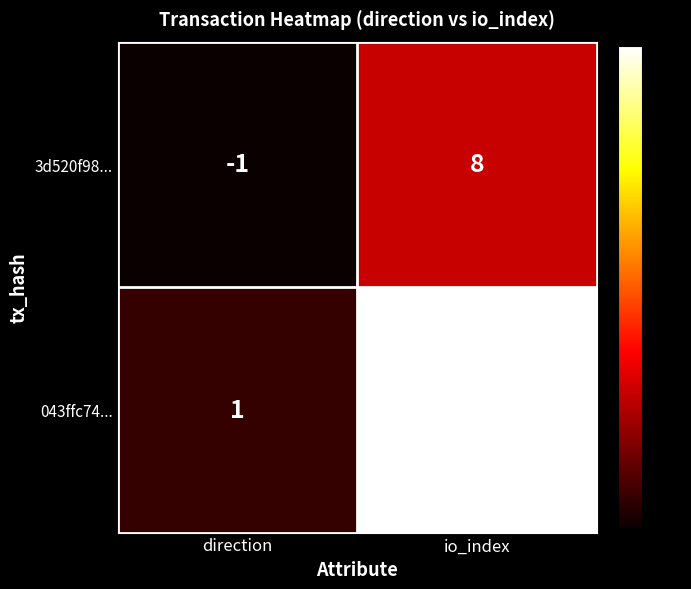

Between direction and io_index, which series saw the biggest shift?

043ffc74...